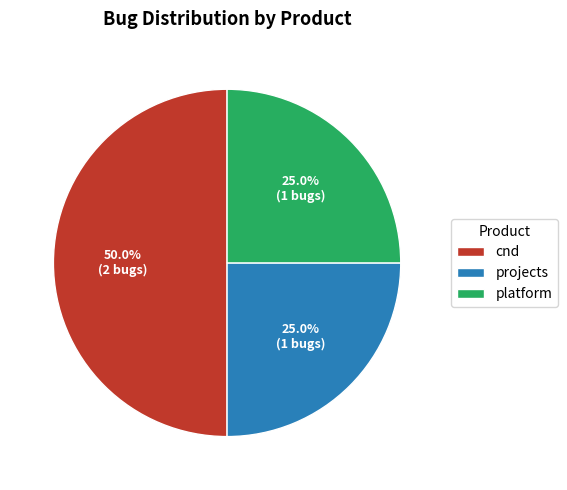

To the nearest percent, what portion does projects represent?

25%